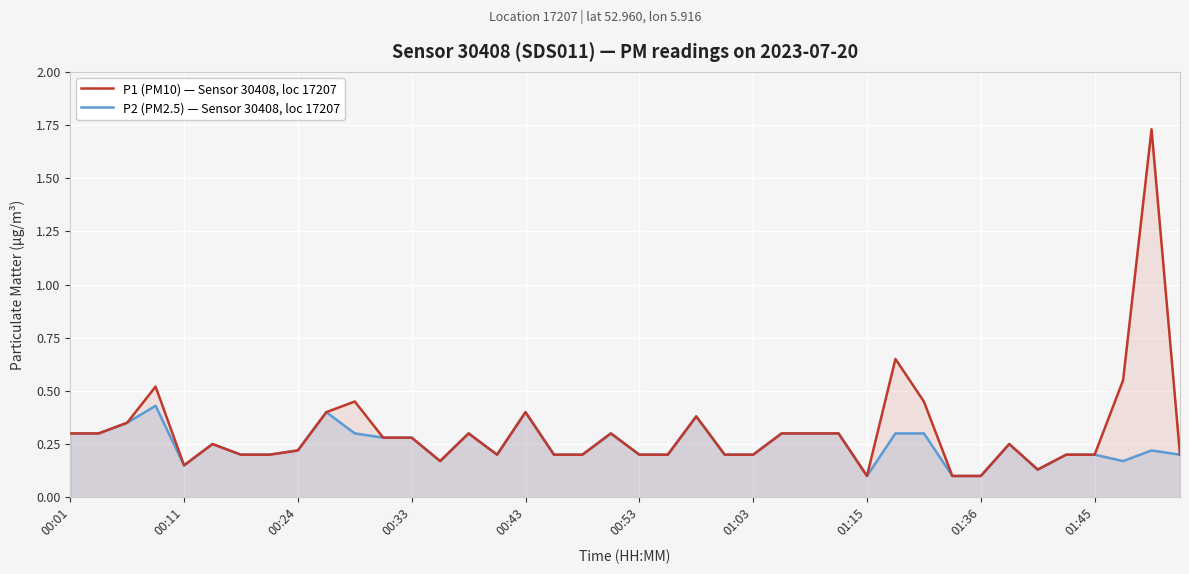

How many categories are shown in the chart?

40